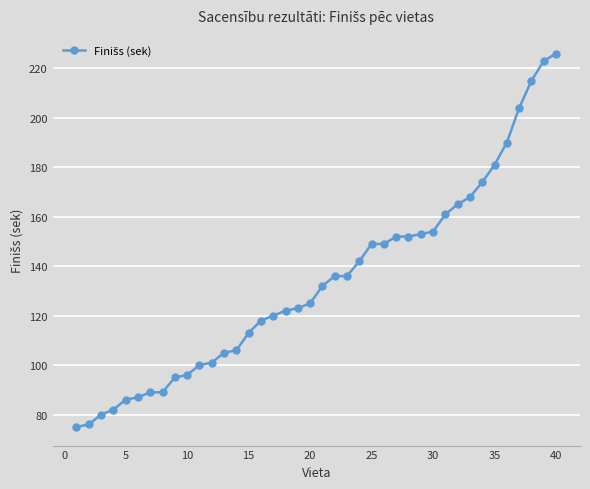

What is the value of the 7th point from the left?

89